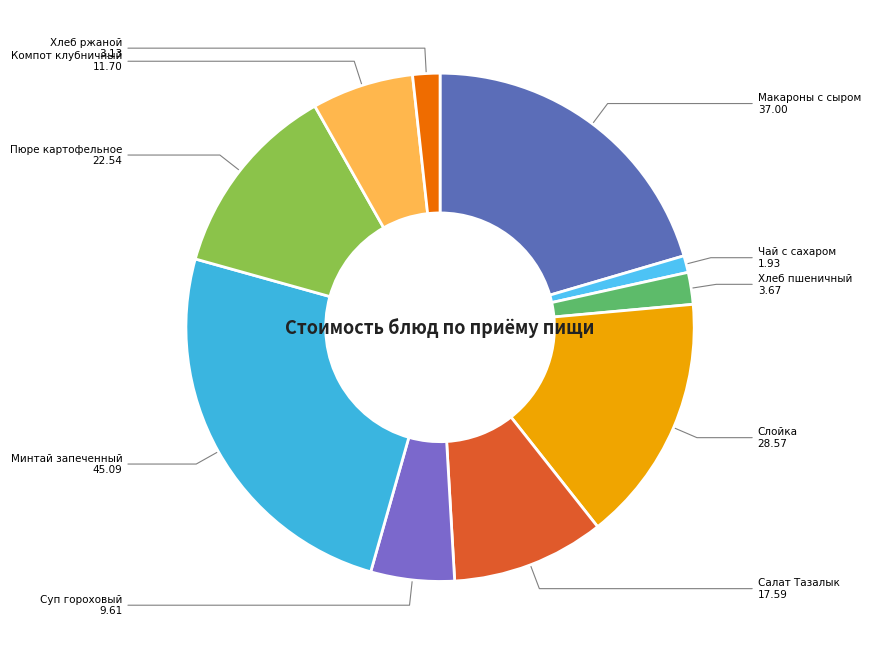

Does Хлеб ржаной represent more than half of the total?

No